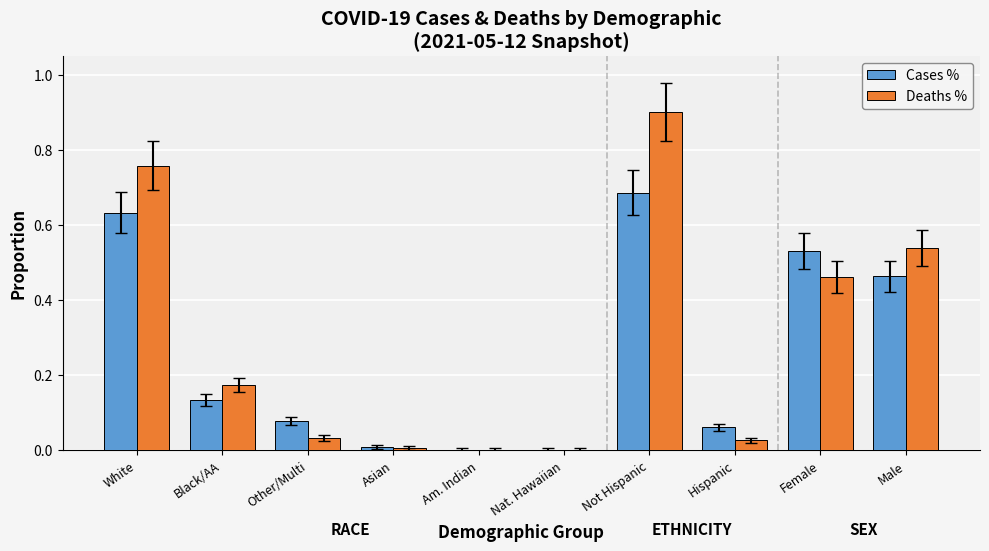

Between Black/AA and Asian, which series saw the biggest shift?

Deaths %